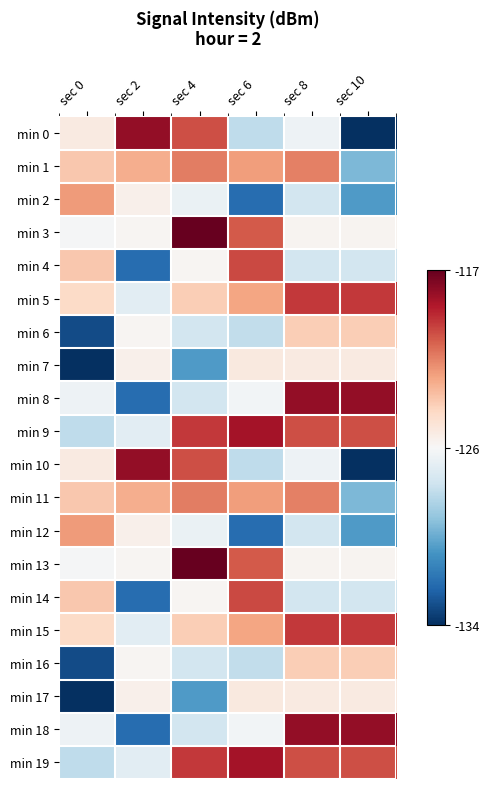

Reading right to left, extract all data points from this chart.

min 0: sec 10=-134.0	sec 8=-126.0	sec 6=-127.7	sec 4=-120.0	sec 2=-118.1	sec 0=-124.8
min 1: sec 10=-129.3	sec 8=-121.3	sec 6=-122.0	sec 4=-121.2	sec 2=-122.4	sec 0=-123.2
min 2: sec 10=-130.3	sec 8=-127.1	sec 6=-132.0	sec 4=-126.1	sec 2=-125.1	sec 0=-121.9
min 3: sec 10=-125.3	sec 8=-125.3	sec 6=-120.3	sec 4=-117.0	sec 2=-125.4	sec 0=-125.6
min 4: sec 10=-127.1	sec 8=-127.1	sec 6=-119.9	sec 4=-125.4	sec 2=-132.0	sec 0=-123.2
min 5: sec 10=-119.5	sec 8=-119.5	sec 6=-122.1	sec 4=-123.5	sec 2=-126.4	sec 0=-123.9
min 6: sec 10=-123.5	sec 8=-123.5	sec 6=-127.6	sec 4=-127.1	sec 2=-125.4	sec 0=-133.1
min 7: sec 10=-124.8	sec 8=-124.8	sec 6=-124.7	sec 4=-130.3	sec 2=-125.1	sec 0=-134.0
min 8: sec 10=-118.1	sec 8=-118.1	sec 6=-125.8	sec 4=-127.1	sec 2=-132.0	sec 0=-126.0
min 9: sec 10=-120.0	sec 8=-120.0	sec 6=-118.5	sec 4=-119.5	sec 2=-126.4	sec 0=-127.7
min 10: sec 10=-134.0	sec 8=-126.0	sec 6=-127.7	sec 4=-120.0	sec 2=-118.1	sec 0=-124.8
min 11: sec 10=-129.3	sec 8=-121.3	sec 6=-122.0	sec 4=-121.2	sec 2=-122.4	sec 0=-123.2
min 12: sec 10=-130.3	sec 8=-127.1	sec 6=-132.0	sec 4=-126.1	sec 2=-125.1	sec 0=-121.9
min 13: sec 10=-125.3	sec 8=-125.3	sec 6=-120.3	sec 4=-117.0	sec 2=-125.4	sec 0=-125.6
min 14: sec 10=-127.1	sec 8=-127.1	sec 6=-119.9	sec 4=-125.4	sec 2=-132.0	sec 0=-123.2
min 15: sec 10=-119.5	sec 8=-119.5	sec 6=-122.1	sec 4=-123.5	sec 2=-126.4	sec 0=-123.9
min 16: sec 10=-123.5	sec 8=-123.5	sec 6=-127.6	sec 4=-127.1	sec 2=-125.4	sec 0=-133.1
min 17: sec 10=-124.8	sec 8=-124.8	sec 6=-124.7	sec 4=-130.3	sec 2=-125.1	sec 0=-134.0
min 18: sec 10=-118.1	sec 8=-118.1	sec 6=-125.8	sec 4=-127.1	sec 2=-132.0	sec 0=-126.0
min 19: sec 10=-120.0	sec 8=-120.0	sec 6=-118.5	sec 4=-119.5	sec 2=-126.4	sec 0=-127.7